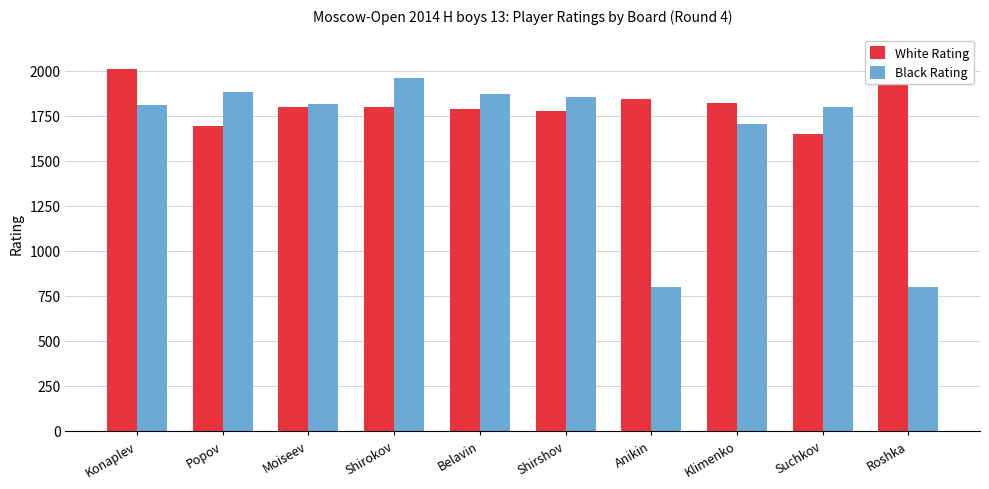

What is the spread (max minus min) of values at Suchkov?

154